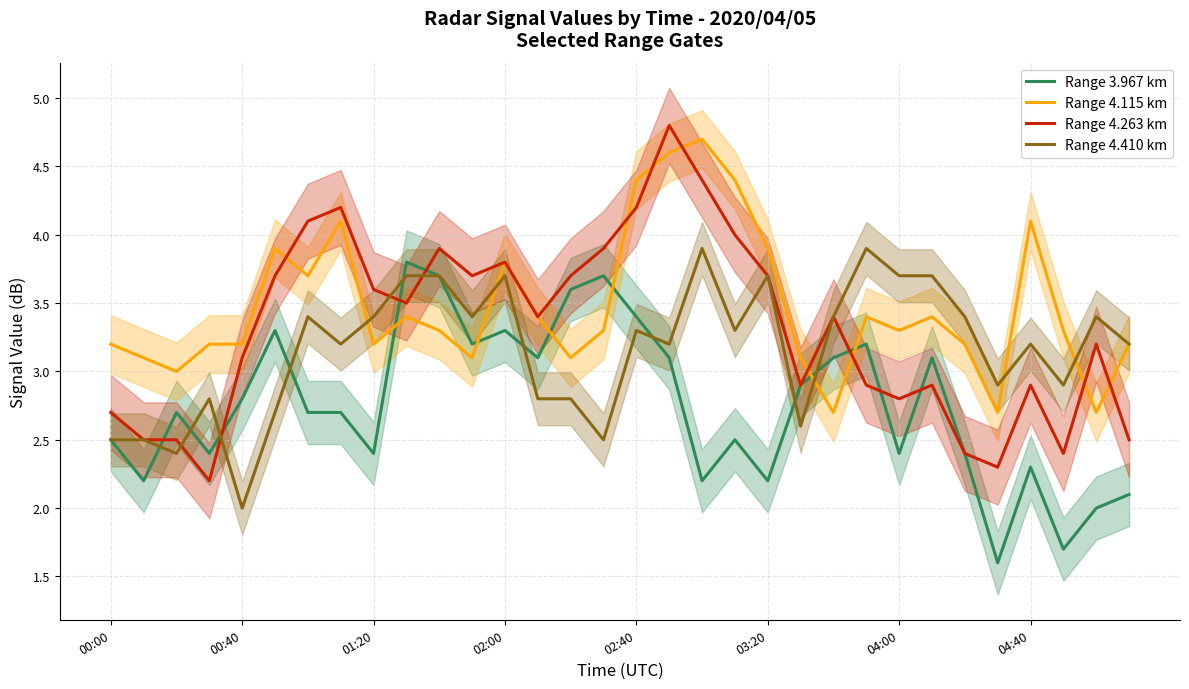

The Range 3.967 km series shows 3.2 at 18. True or false?

False